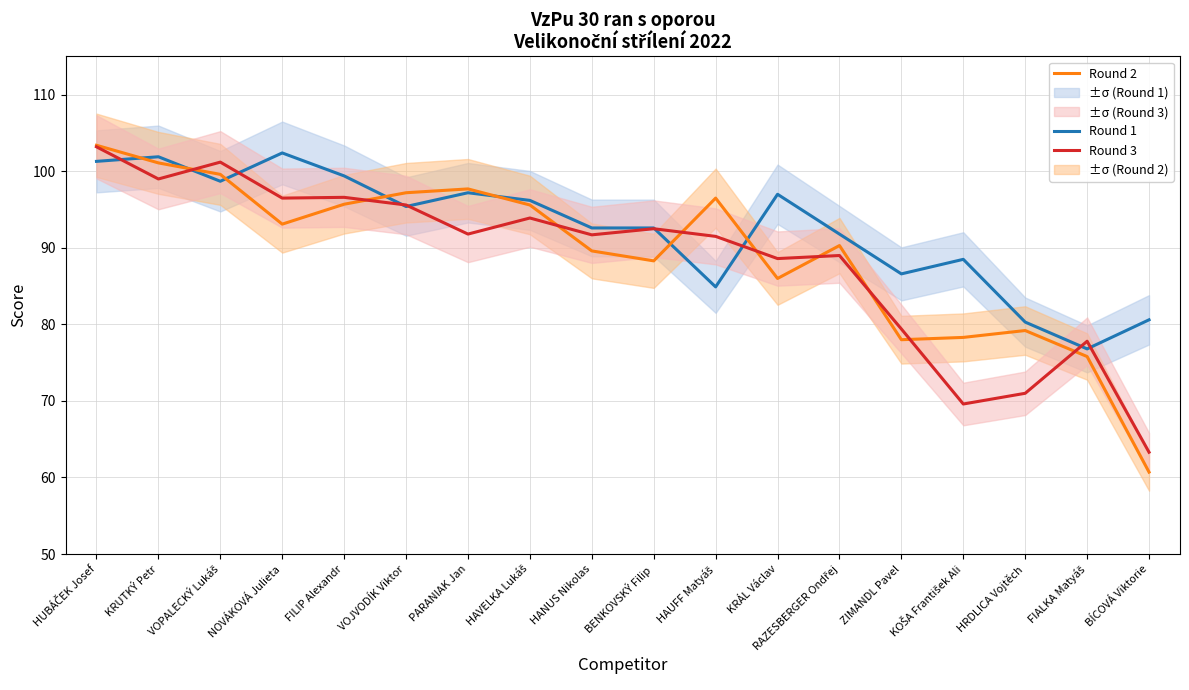

Where does the Round 2 series first go above 93?

HUBÁČEK Josef